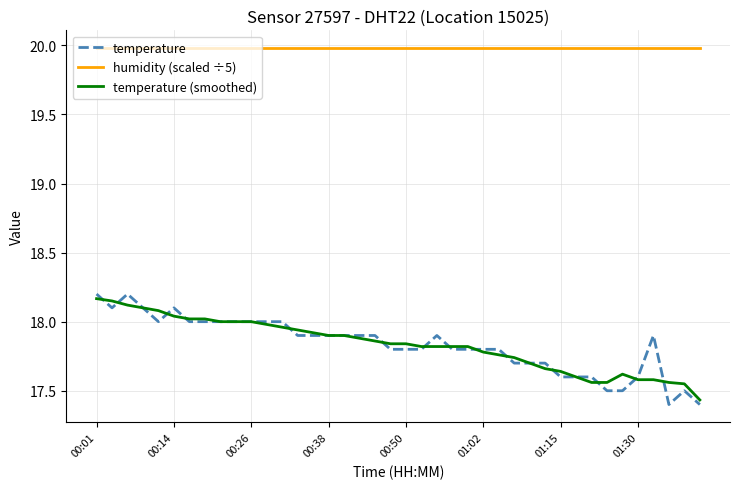

True or false: humidity (scaled ÷5) and temperature intersect in this chart.

False